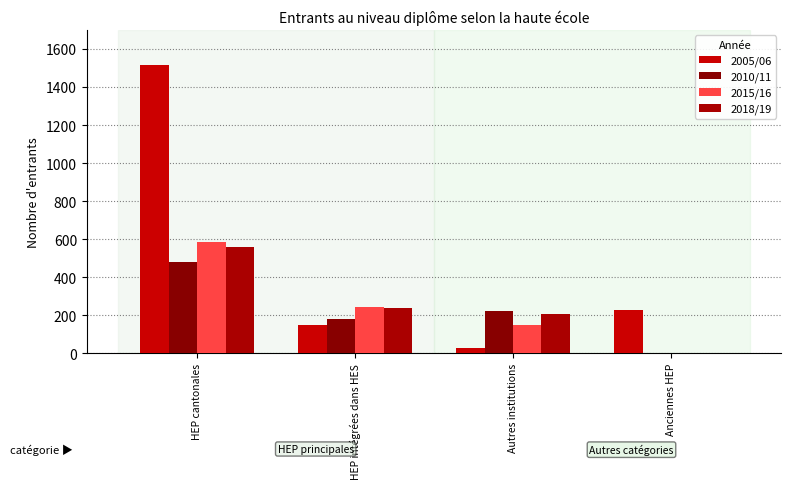

Which category has the lowest value across all series?

Anciennes HEP